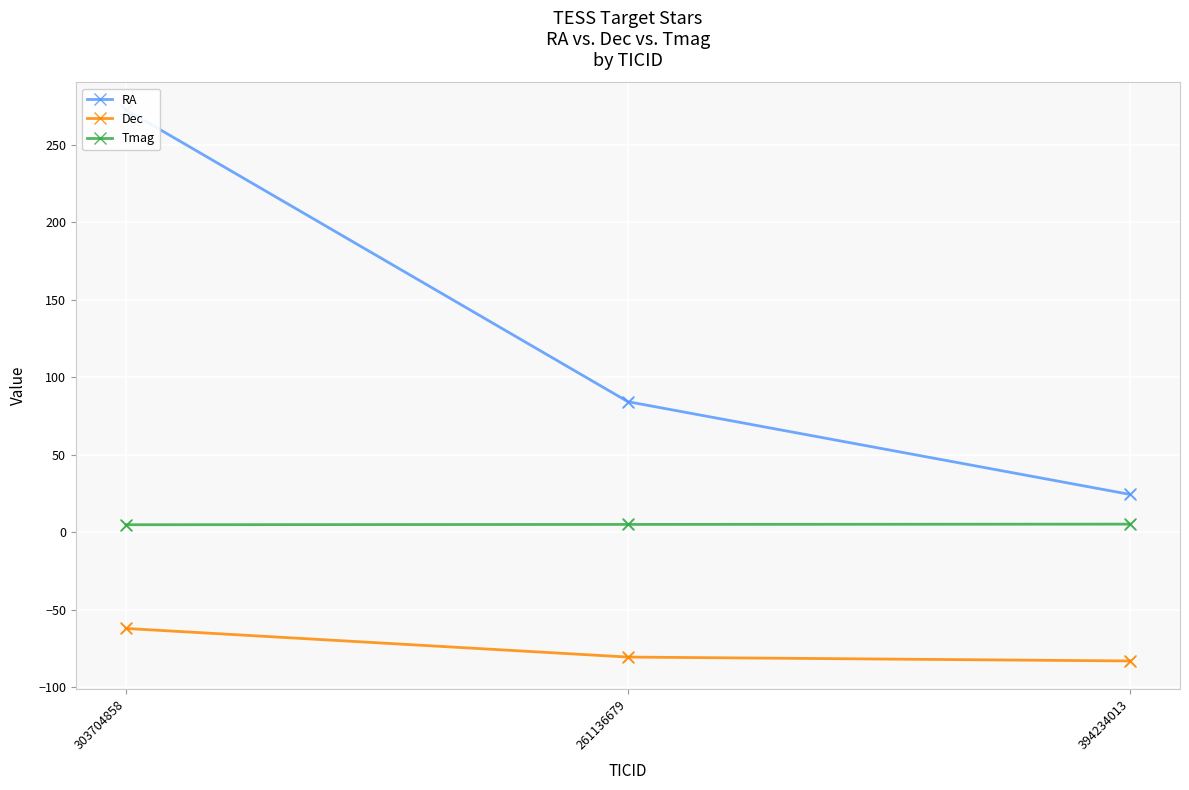

Which series contains the lowest Y value?

Dec